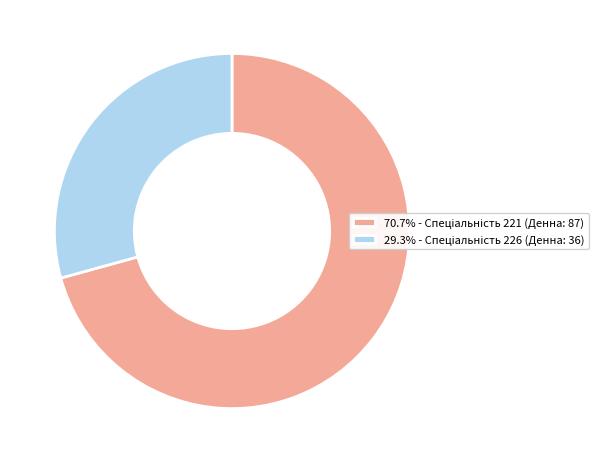

Is there any slice that represents more than half of the pie?

Yes